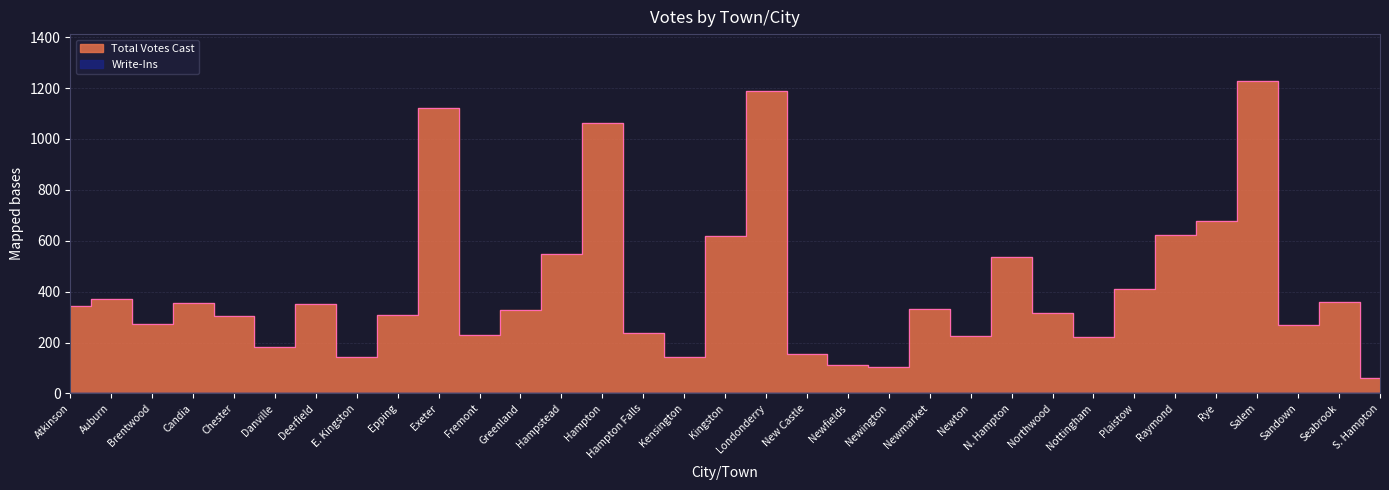

What position from the left is New Castle?

19